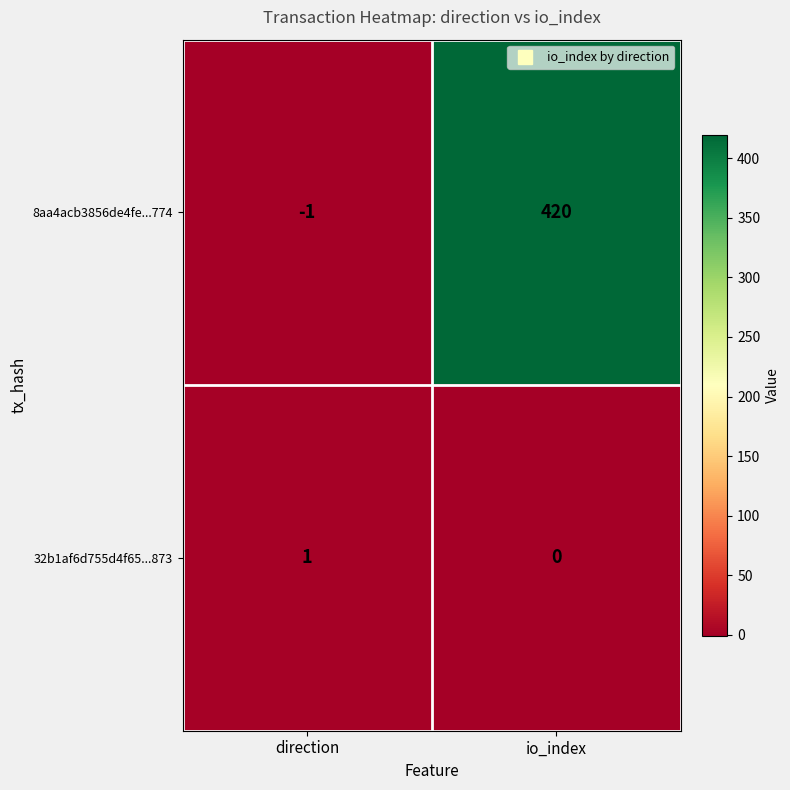

Which series has the largest range (max minus min)?

8aa4acb3856de4fe...774